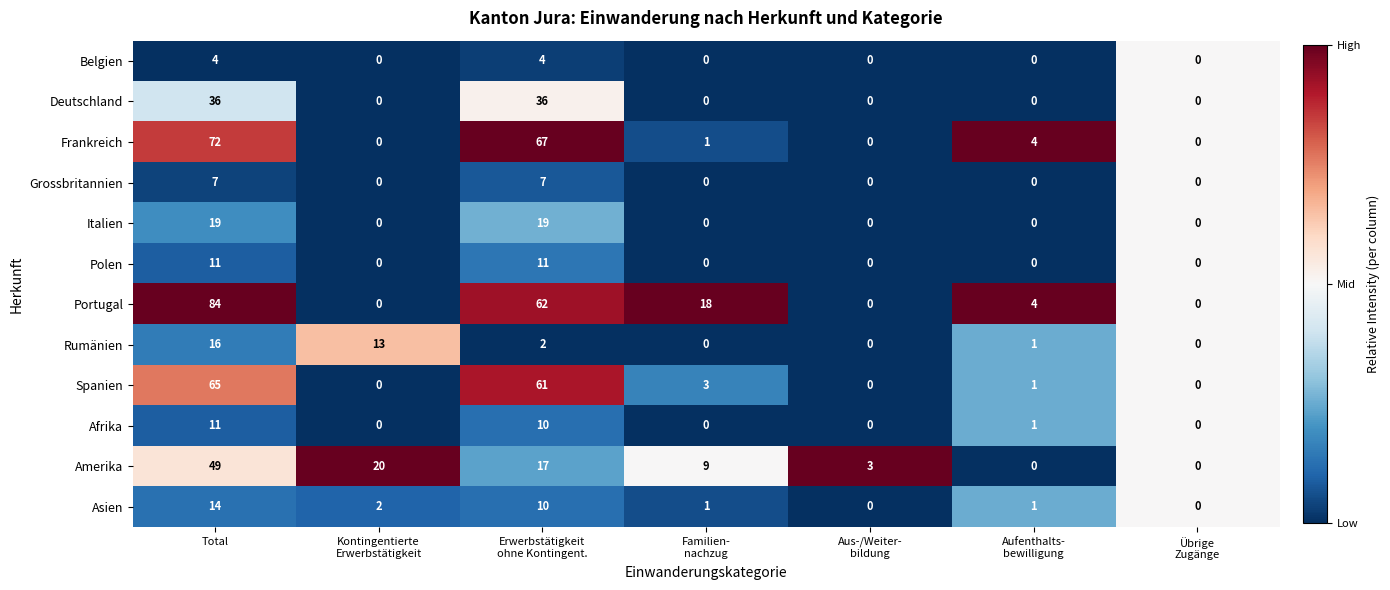

Which series changed the most between Total and Erwerbstätigkeit
ohne Kontingent.?

Amerika